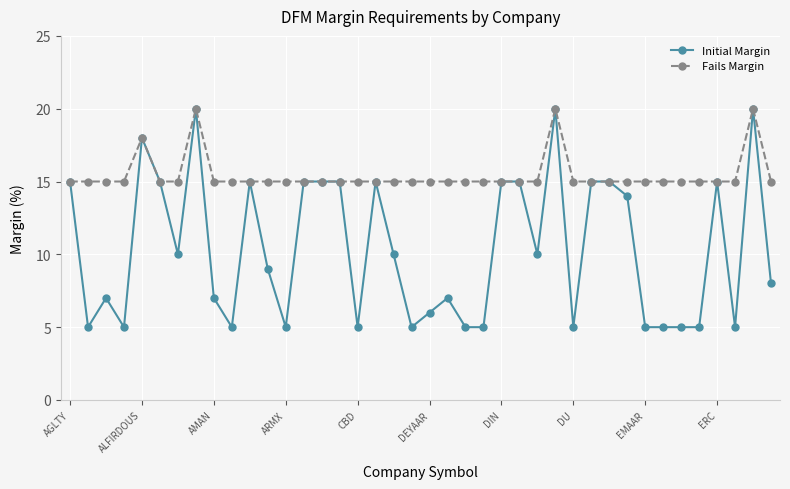

Which series has the widest spread of values?

Initial Margin